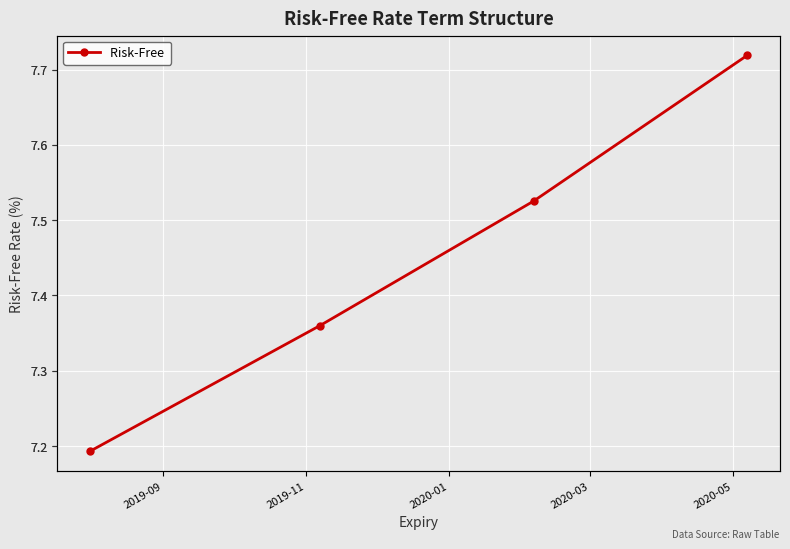

What is the change in value from 2019-09 to 2019-11?

+0.2